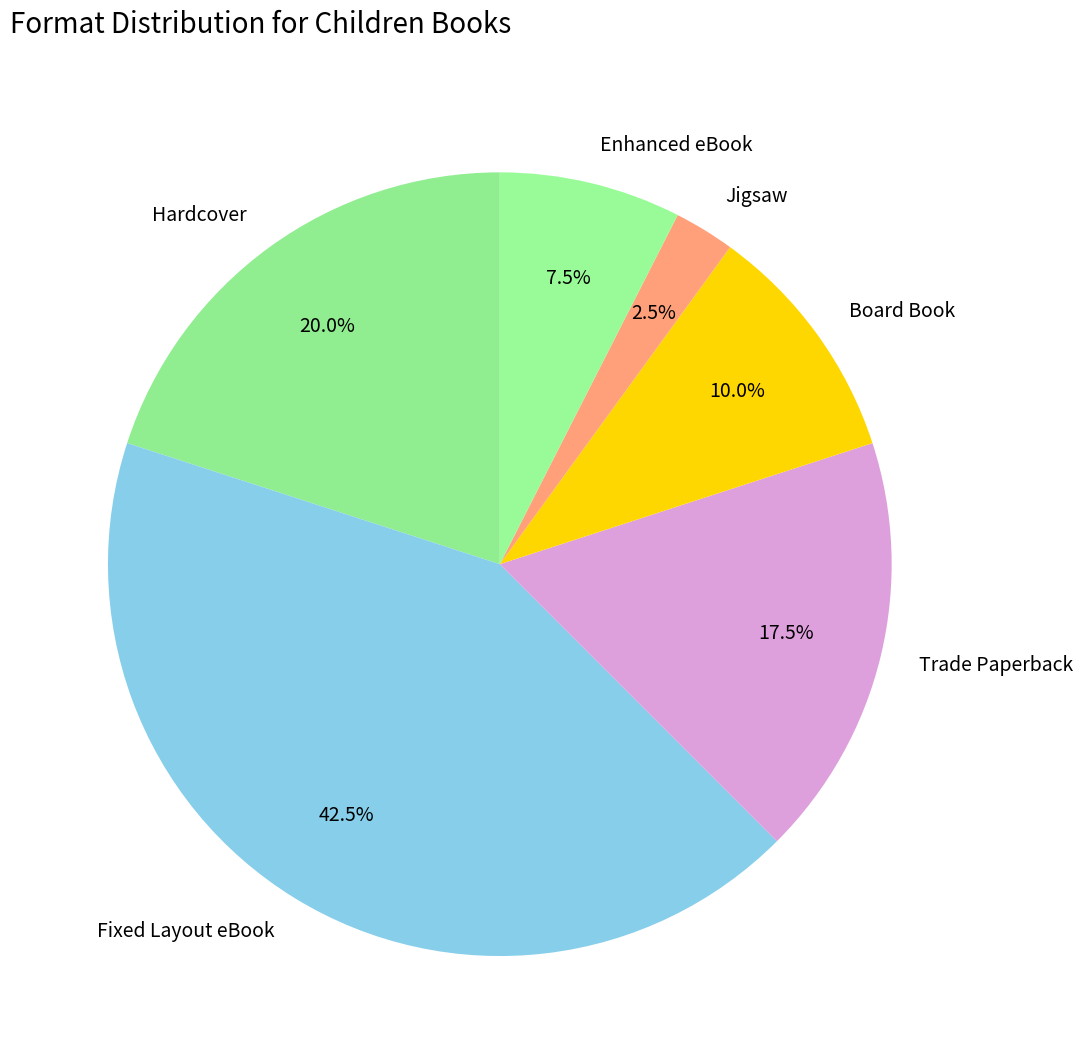

What percentage do Board Book and Hardcover together represent?

30.0%